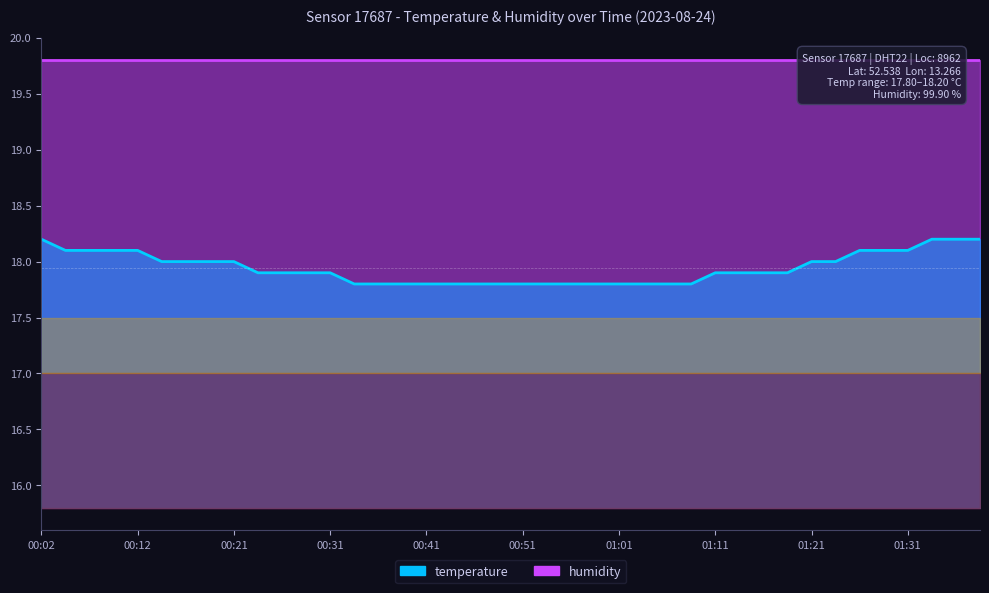

Is it true that the value at 01:21 is 18.0?

True